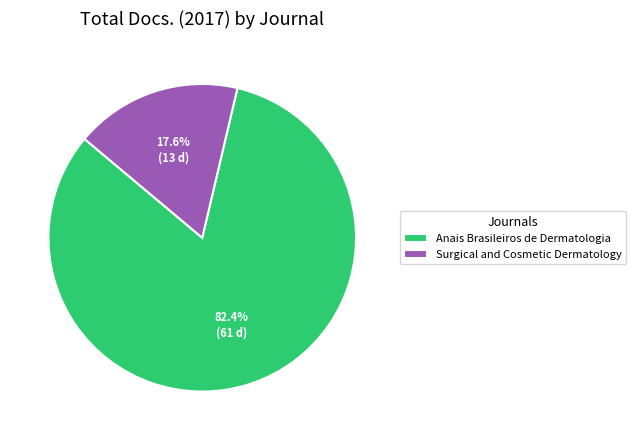

The Surgical and Cosmetic Dermatology slice represents 32% of the pie. True or false?

False